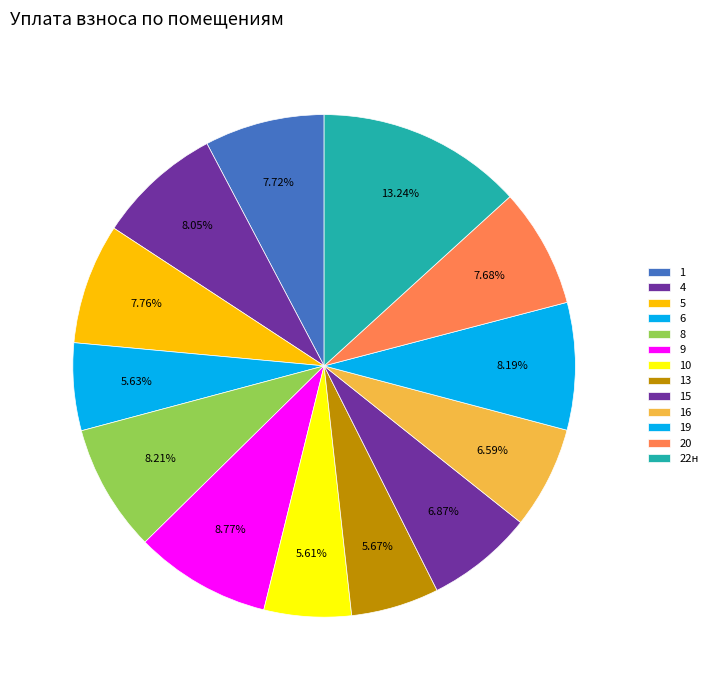

What percentage is the 20 slice, to the nearest percent?

8%